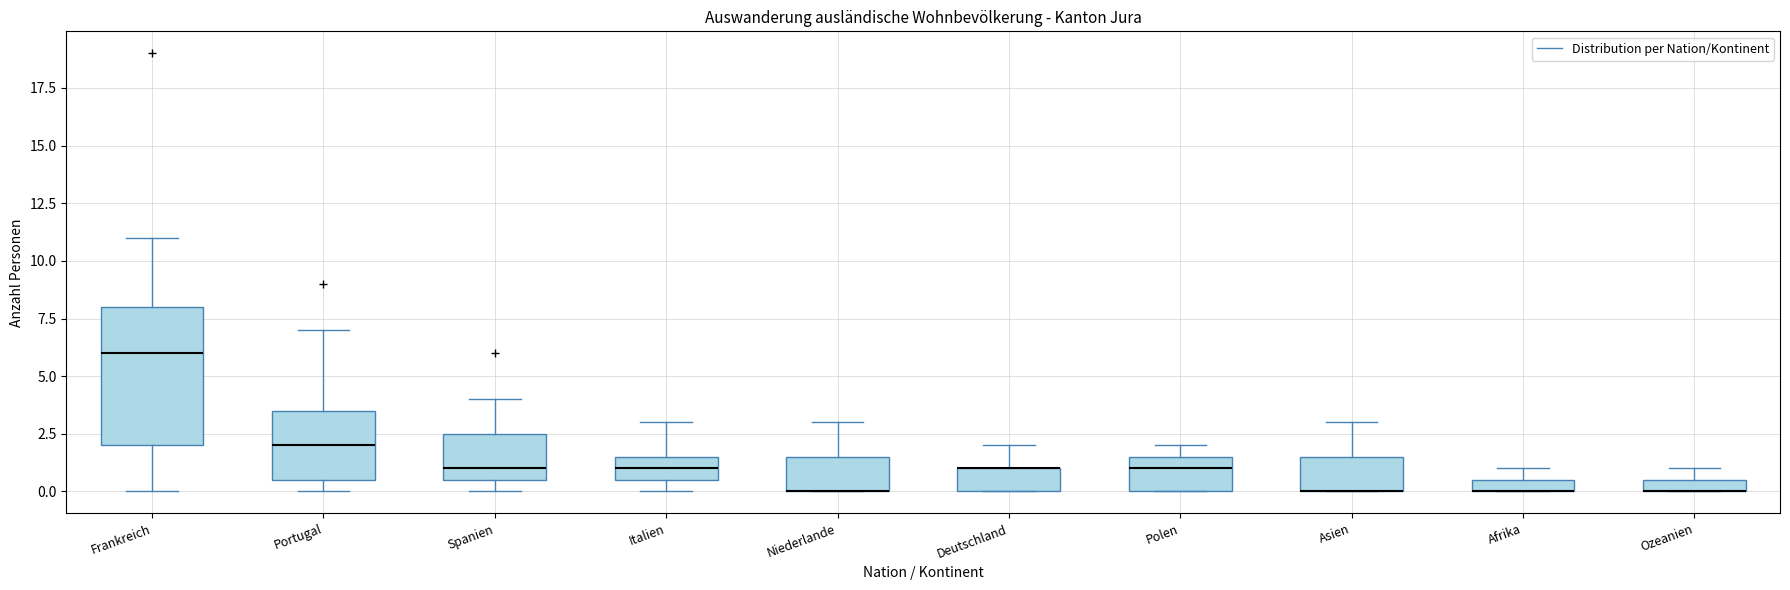

Which box is the tallest, from its lower edge to its upper edge?

Frankreich